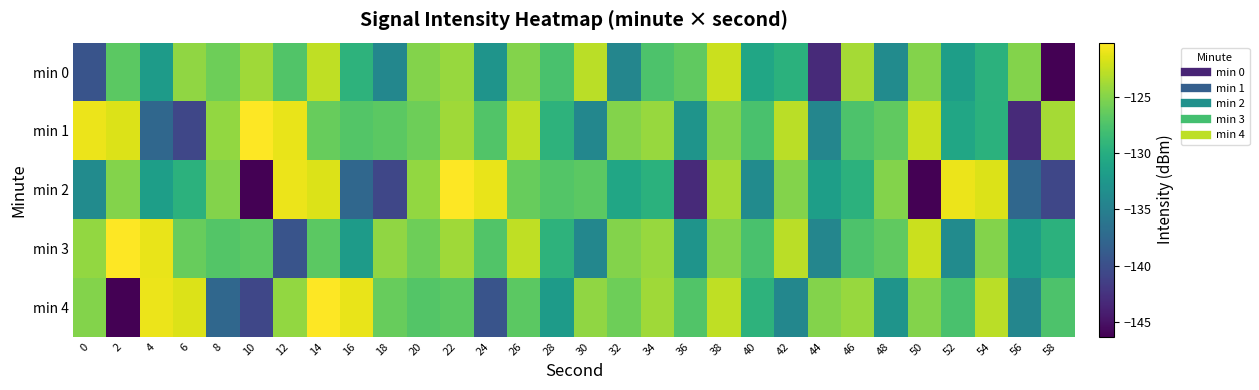

Between 32 and 52, which series saw the biggest shift?

min 2